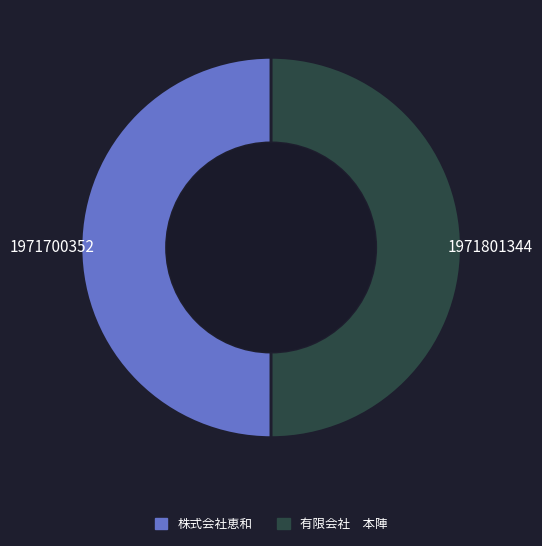

Approximately how many times larger is the value at 有限会社 本陣 compared to 株式会社恵和?

1.0